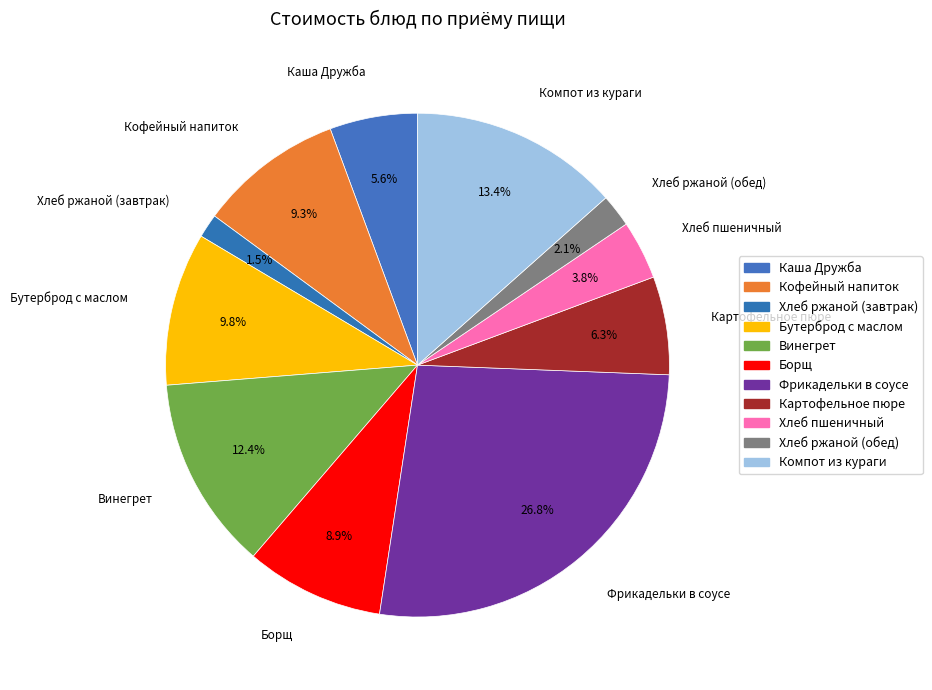

Does Каша Дружба account for over 50% of the chart?

No